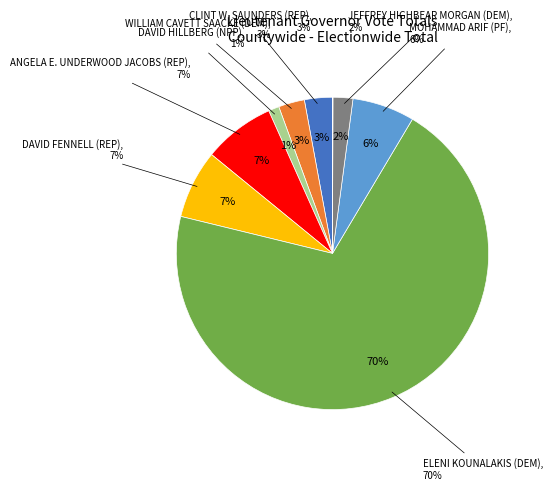

Combined, do WILLIAM CAVETT SAACKE (DEM) and DAVID FENNELL (REP) account for over 50%?

No